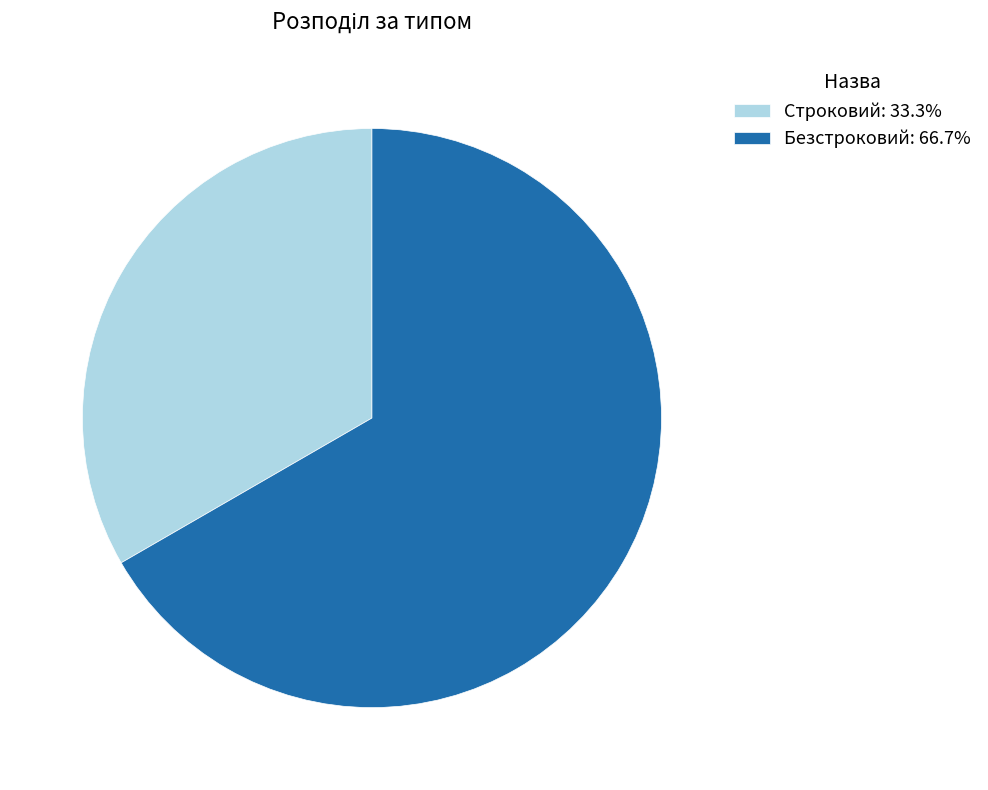

Which slice represents more than half of the pie?

Безстроковий